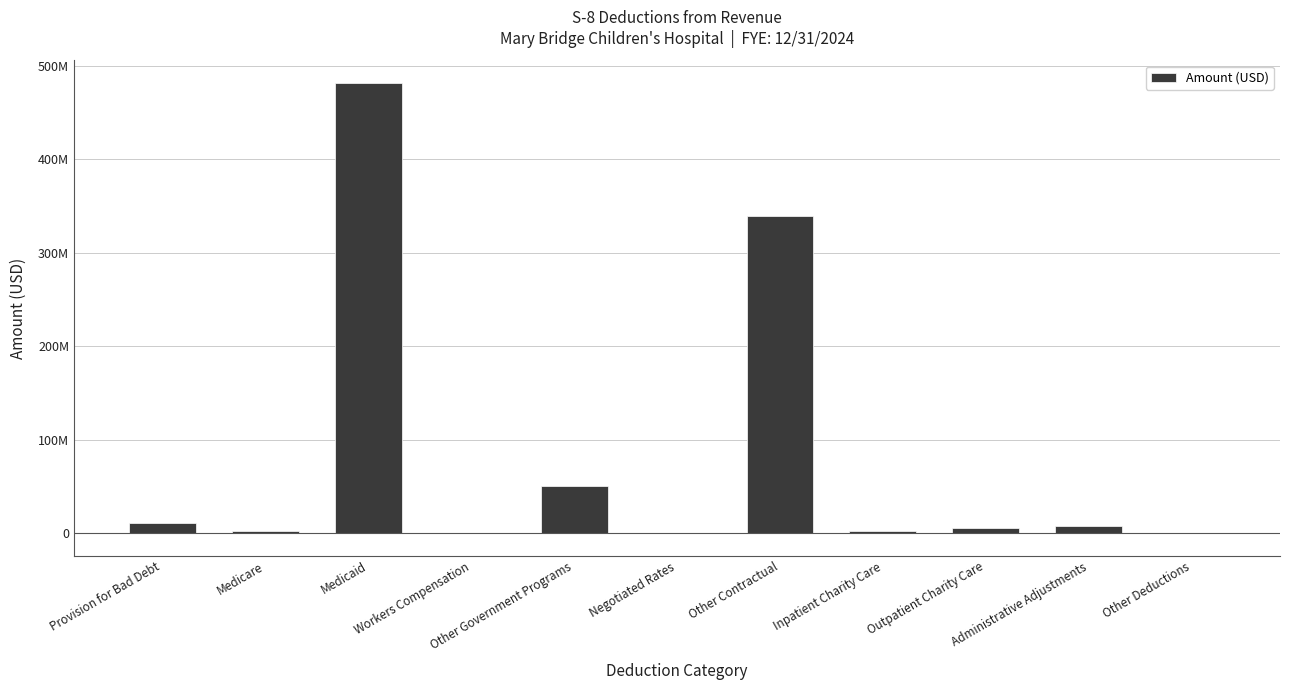

Rank the categories by value from highest to lowest.

Medicaid, Other Contractual, Other Government Programs, Provision for Bad Debt, Administrative Adjustments, Outpatient Charity Care, Medicare, Inpatient Charity Care, Workers Compensation, Negotiated Rates, Other Deductions